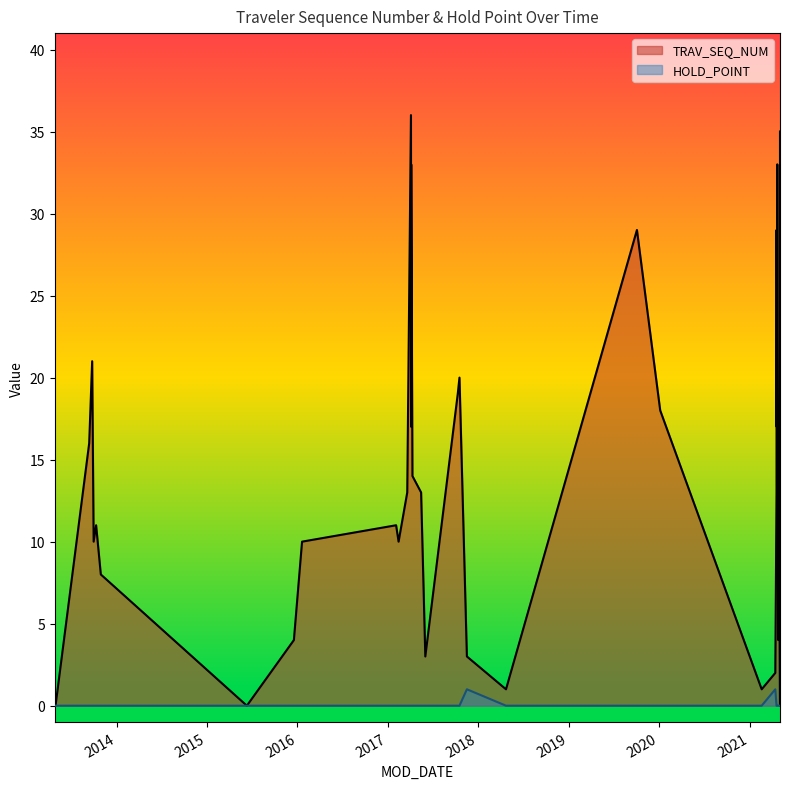

Where is the first local minimum for HOLD_POINT?

2015-06-11